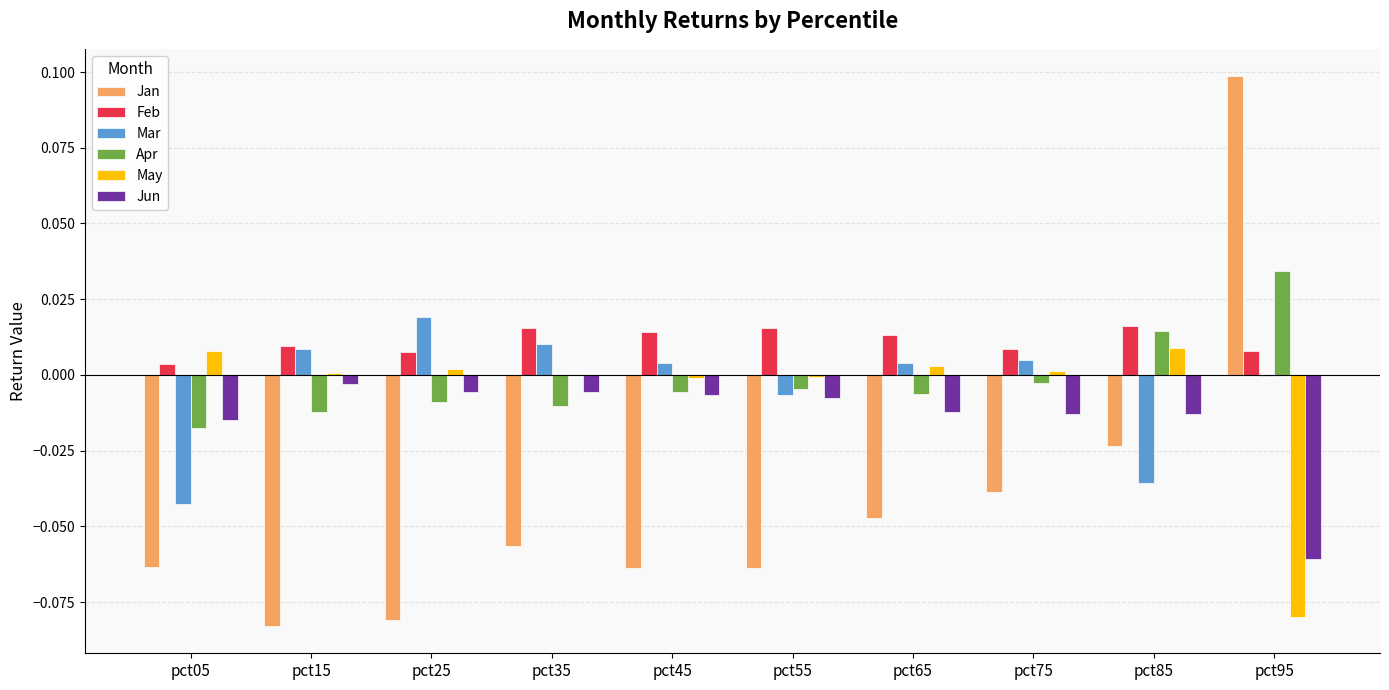

What are all the series names shown in the legend?

Jan, Feb, Mar, Apr, May, Jun